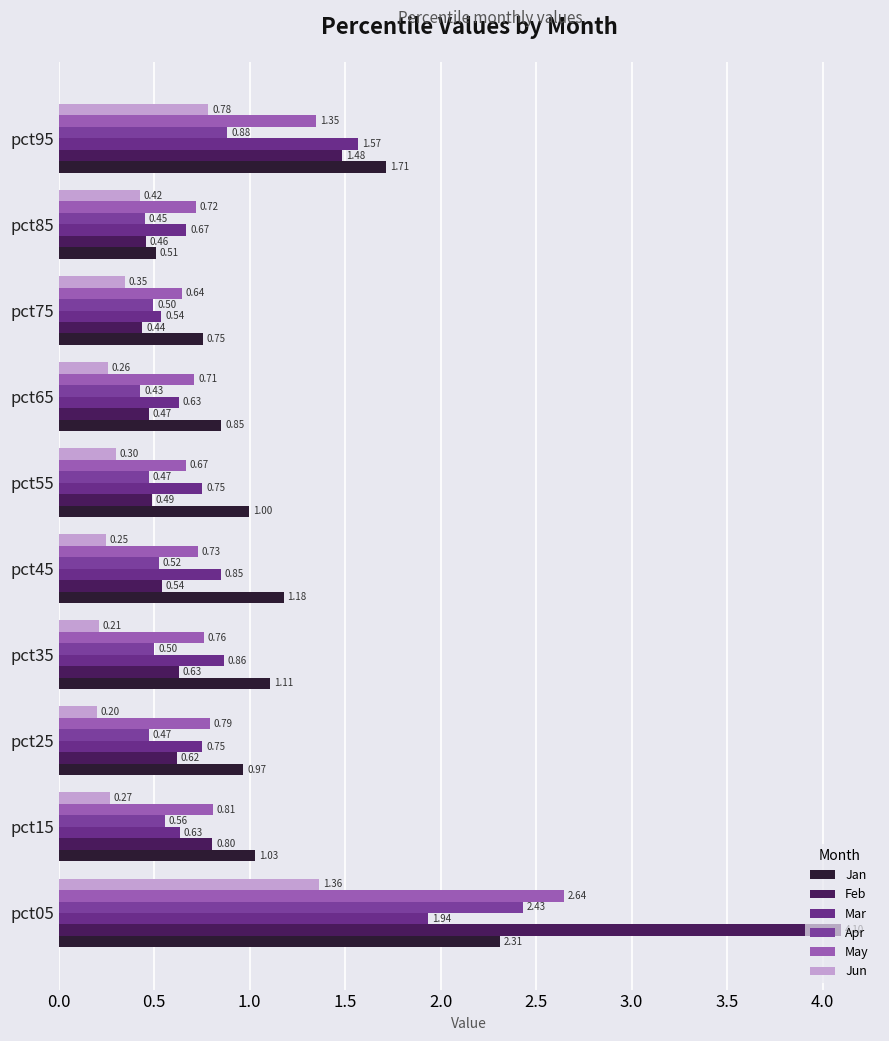

Which series has the widest spread of values?

Feb